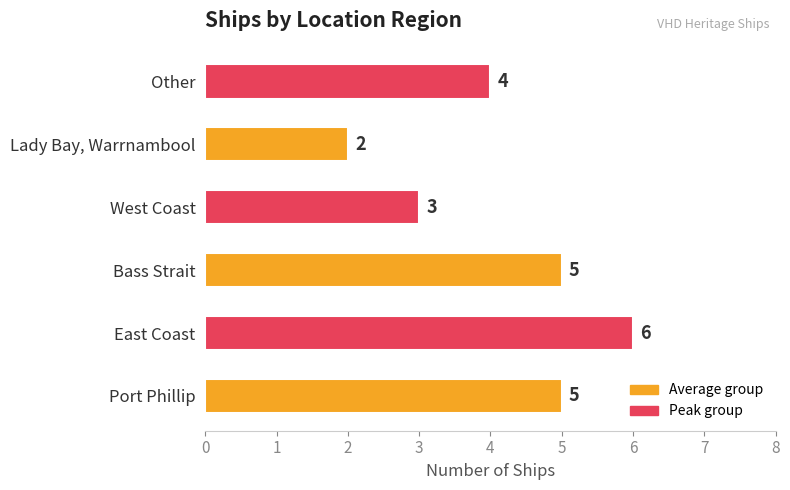

Count the values in the range 3 to 5.

4